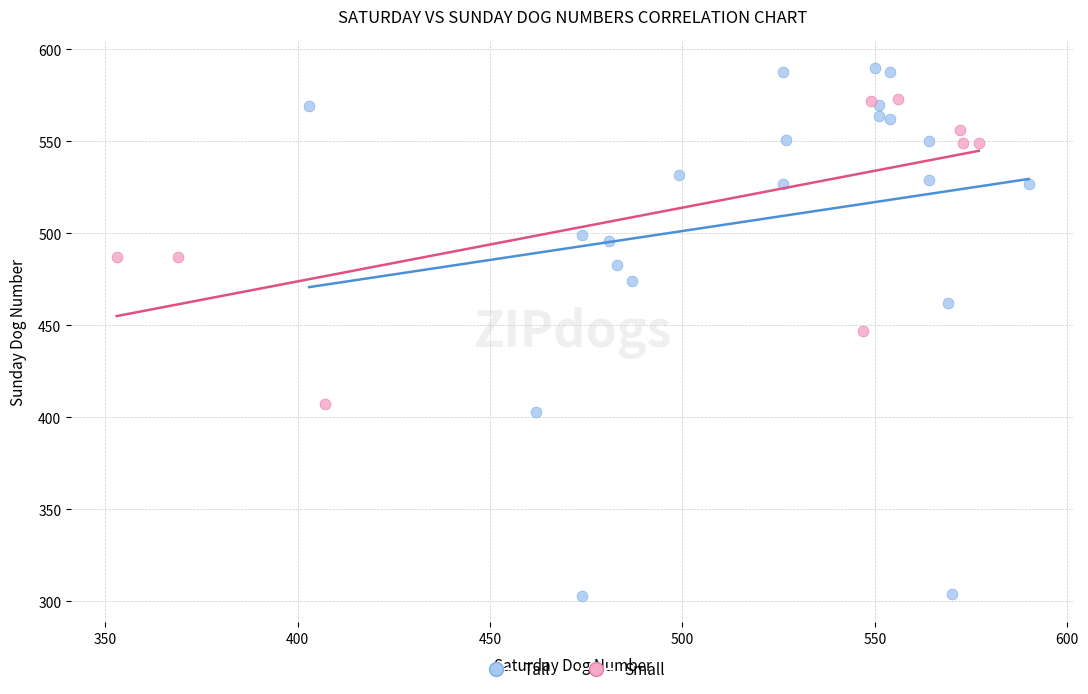

Which series has the widest spread of Y values?

Tall